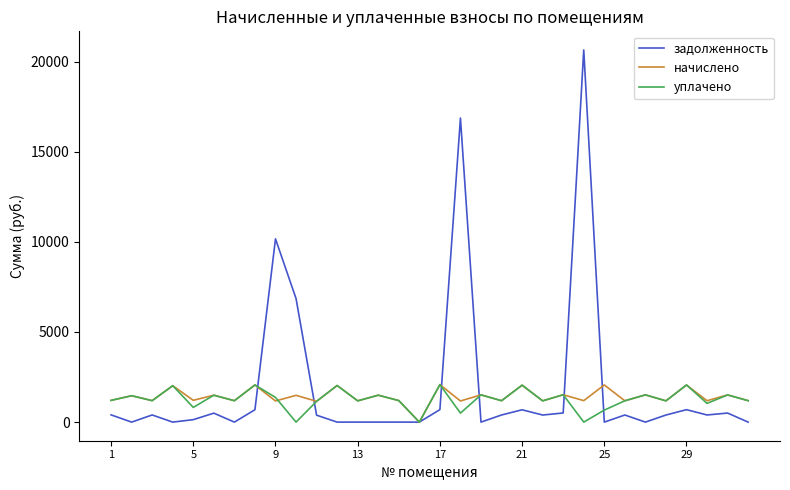

What is the maximum value for задолженность?

20647.2